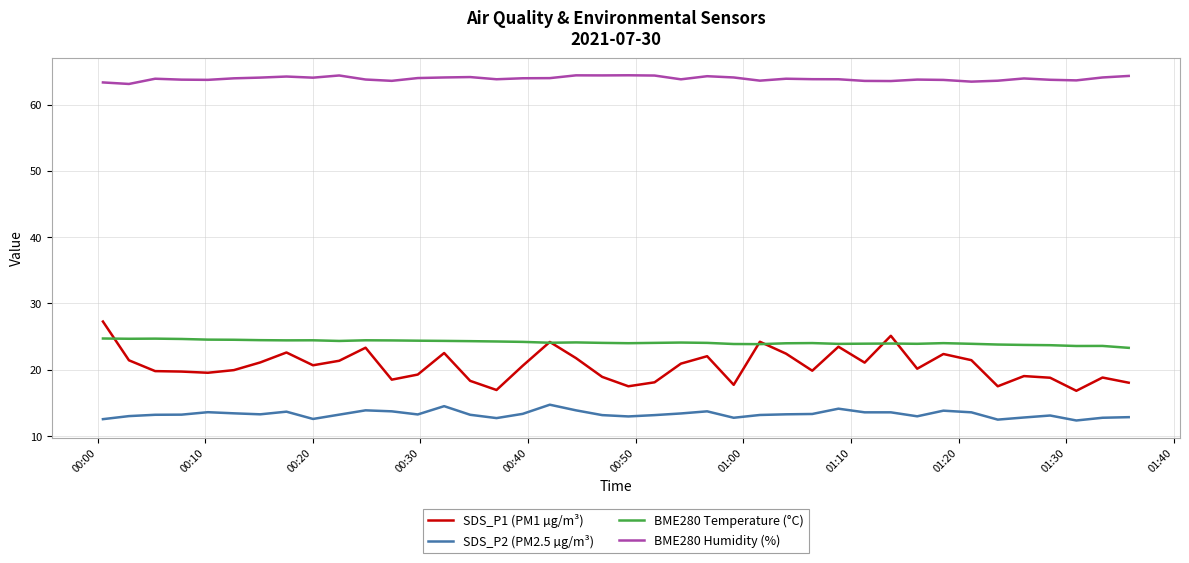

What is the minimum value for BME280 Temperature (°C)?

23.3